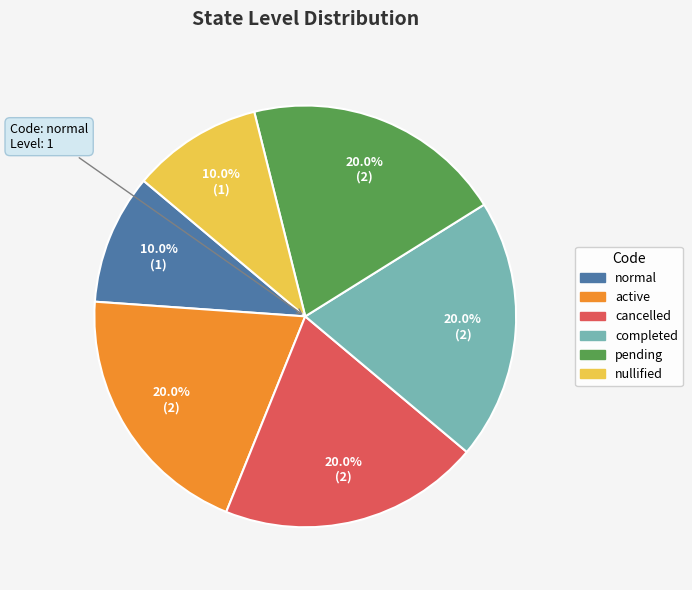

To the nearest percent, what percentage of the pie is completed?

20%